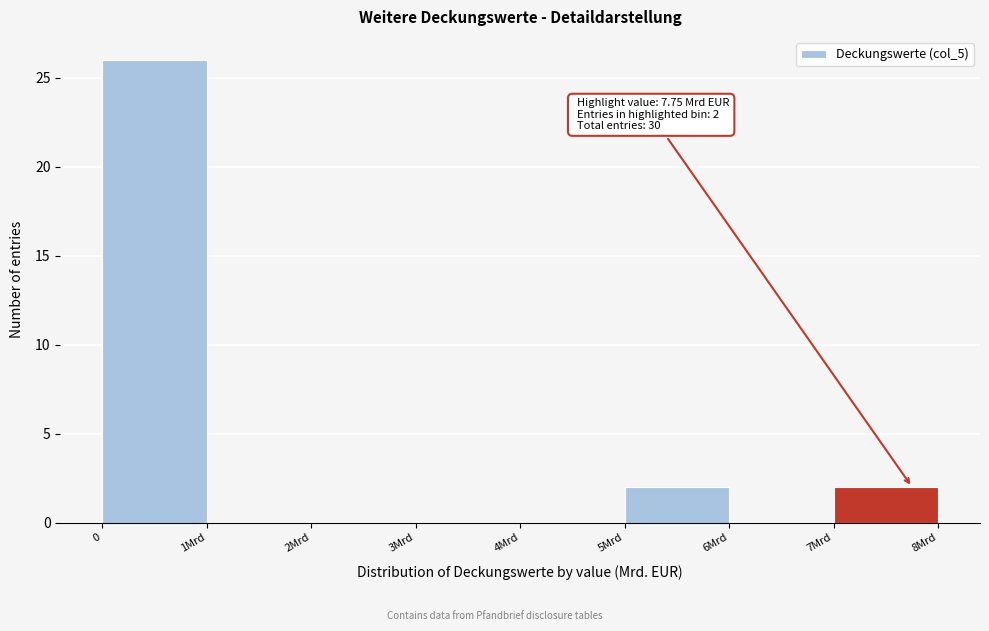

Reading left to right, transcribe all the data shown in this chart.

0=26	1Mrd=0	2Mrd=0	3Mrd=0	4Mrd=0	5Mrd=2	6Mrd=0	7Mrd=2